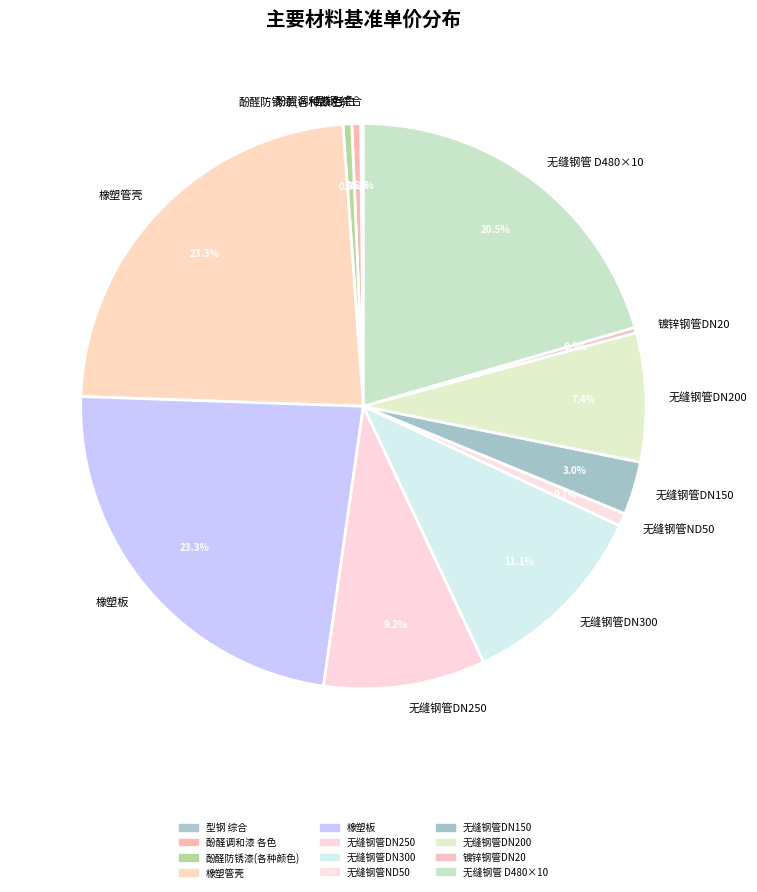

Approximately how many times larger is the value at 橡塑管壳 compared to 无缝钢管DN300?

2.1